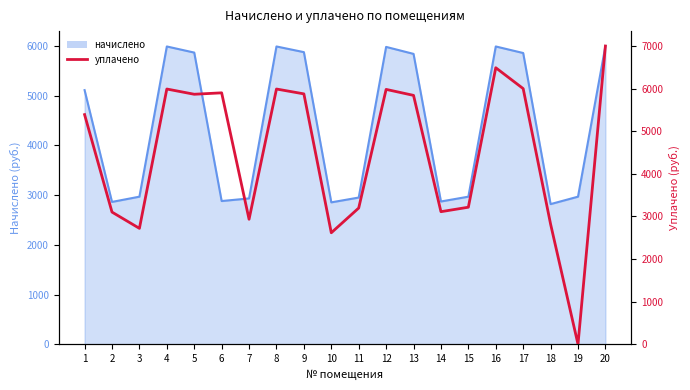

At which label does the data first exceed 5841?

4